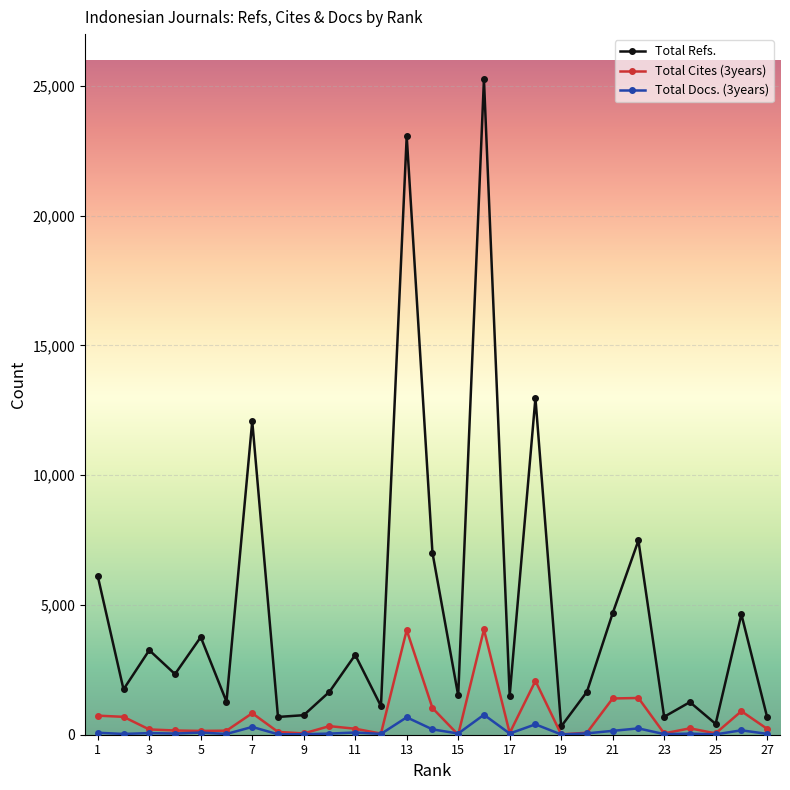

True or false: Total Cites (3years) has more than 2 points higher than both neighbors.

True